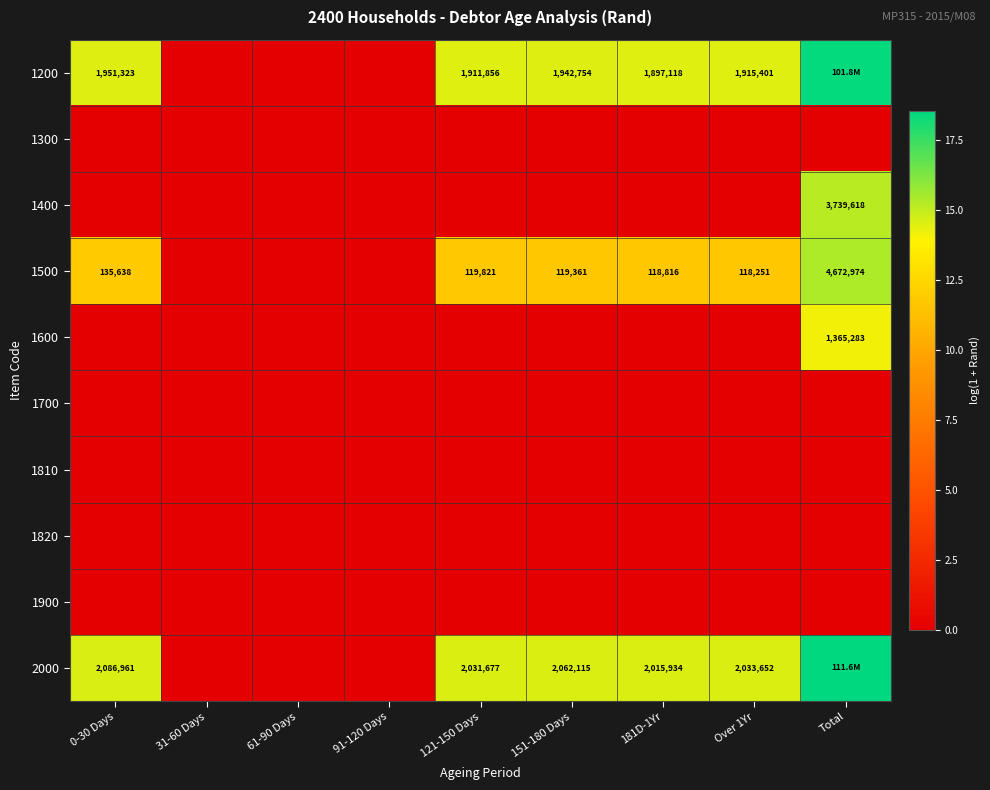

List the labels in order of 1900 value, largest first.

0-30 Days, 31-60 Days, 61-90 Days, 91-120 Days, 121-150 Days, 151-180 Days, 181D-1Yr, Over 1Yr, Total